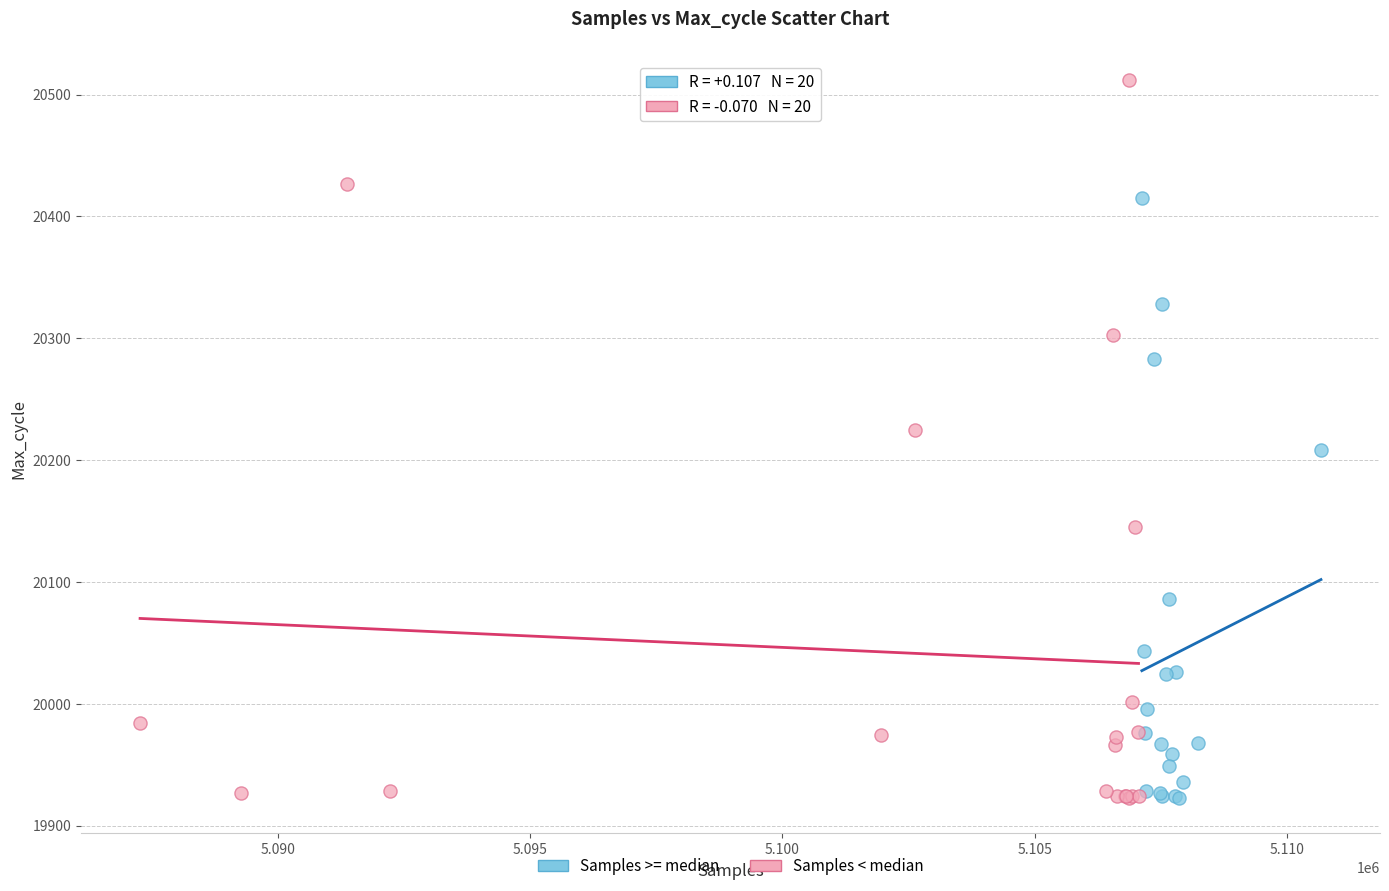

Which series has the widest spread of Y values?

Samples < median